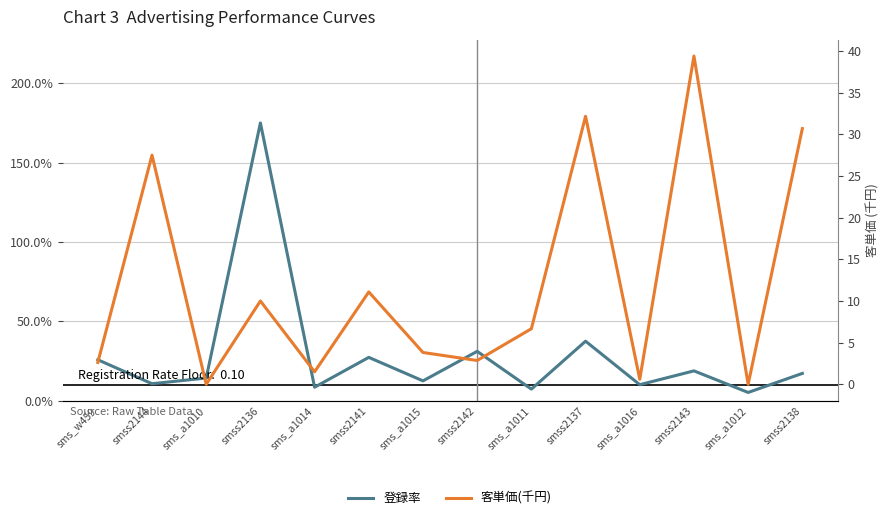

Where is the first local minimum for 客単価(千円)?

sms_a1010